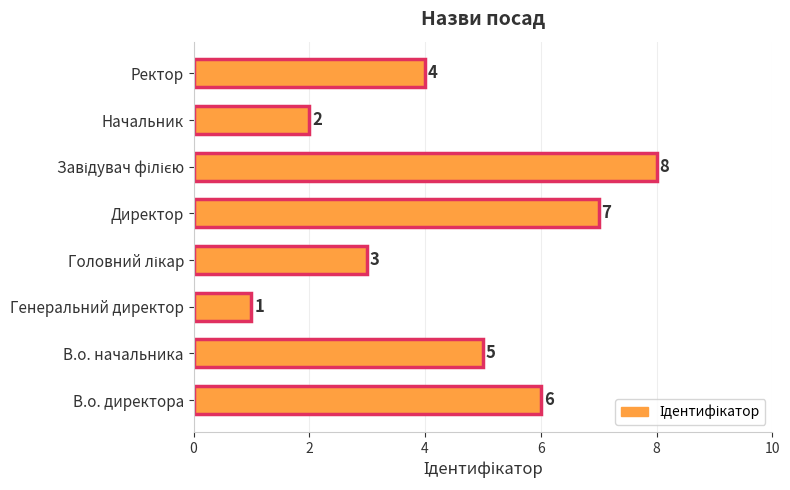

What is the difference between the maximum and minimum values?

7